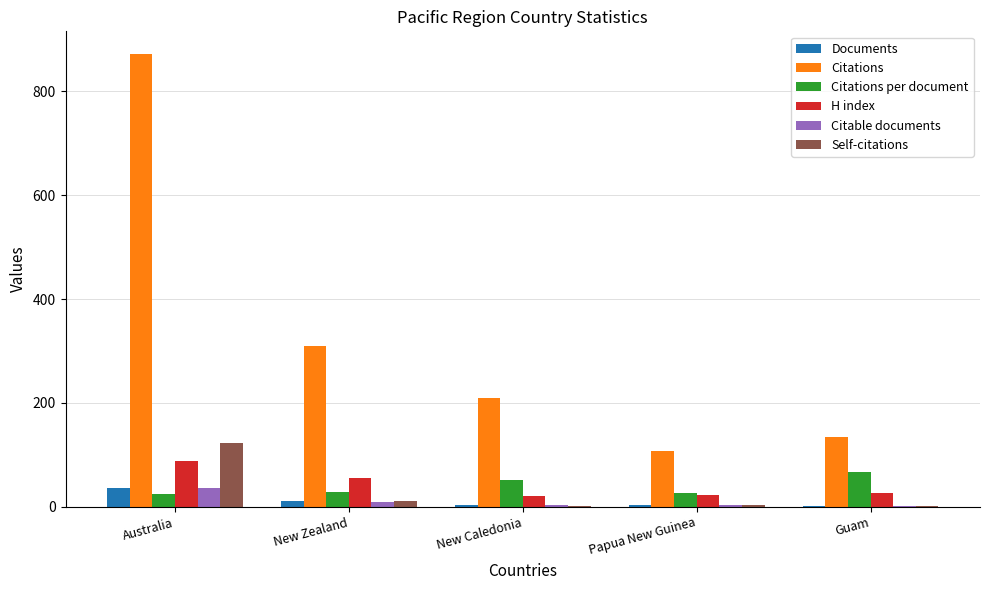

What is the total value across all series at Guam?

233.0